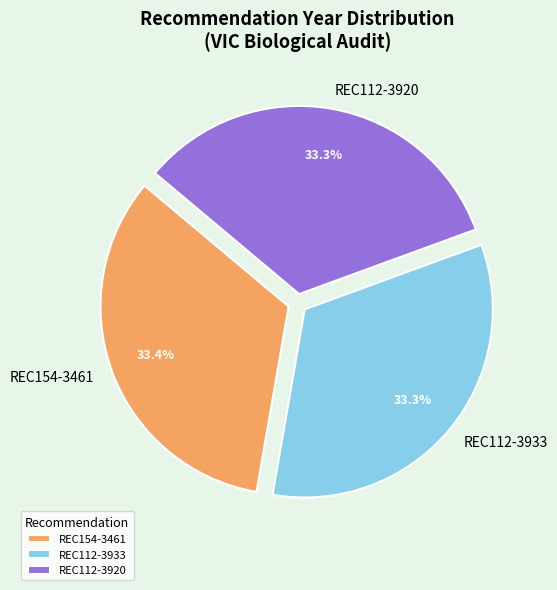

Count the number of slices in the pie.

3